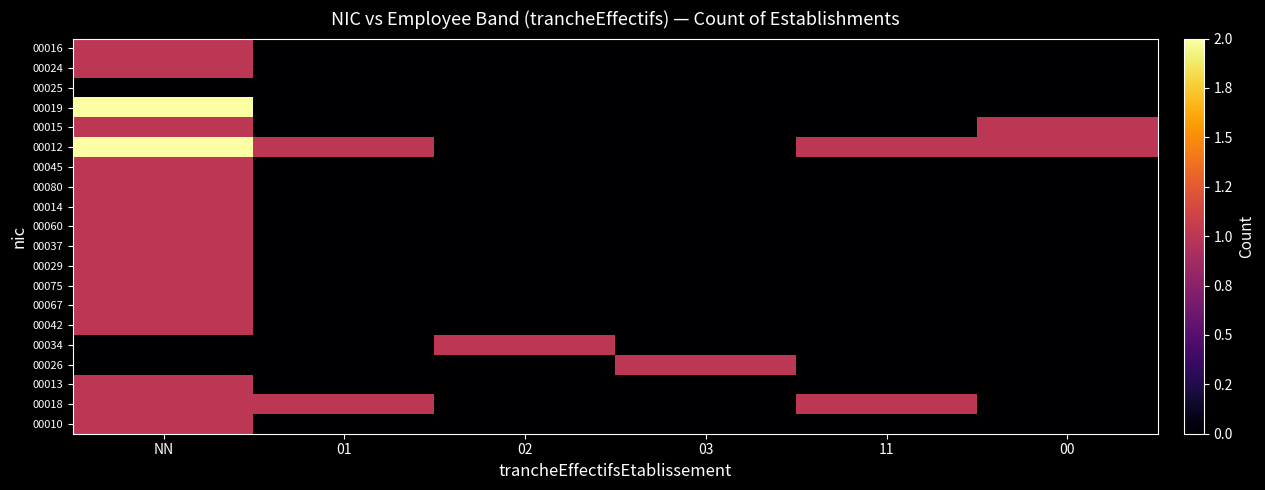

Reading right to left, list all the values displayed in this chart.

00010: 00=0	11=0	03=0	02=0	01=0	NN=1
00018: 00=0	11=1	03=0	02=0	01=1	NN=1
00013: 00=0	11=0	03=0	02=0	01=0	NN=1
00026: 00=0	11=0	03=1	02=0	01=0	NN=0
00034: 00=0	11=0	03=0	02=1	01=0	NN=0
00042: 00=0	11=0	03=0	02=0	01=0	NN=1
00067: 00=0	11=0	03=0	02=0	01=0	NN=1
00075: 00=0	11=0	03=0	02=0	01=0	NN=1
00029: 00=0	11=0	03=0	02=0	01=0	NN=1
00037: 00=0	11=0	03=0	02=0	01=0	NN=1
00060: 00=0	11=0	03=0	02=0	01=0	NN=1
00014: 00=0	11=0	03=0	02=0	01=0	NN=1
00080: 00=0	11=0	03=0	02=0	01=0	NN=1
00045: 00=0	11=0	03=0	02=0	01=0	NN=1
00012: 00=1	11=1	03=0	02=0	01=1	NN=2
00015: 00=1	11=0	03=0	02=0	01=0	NN=1
00019: 00=0	11=0	03=0	02=0	01=0	NN=2
00025: 00=0	11=0	03=0	02=0	01=0	NN=0
00024: 00=0	11=0	03=0	02=0	01=0	NN=1
00016: 00=0	11=0	03=0	02=0	01=0	NN=1